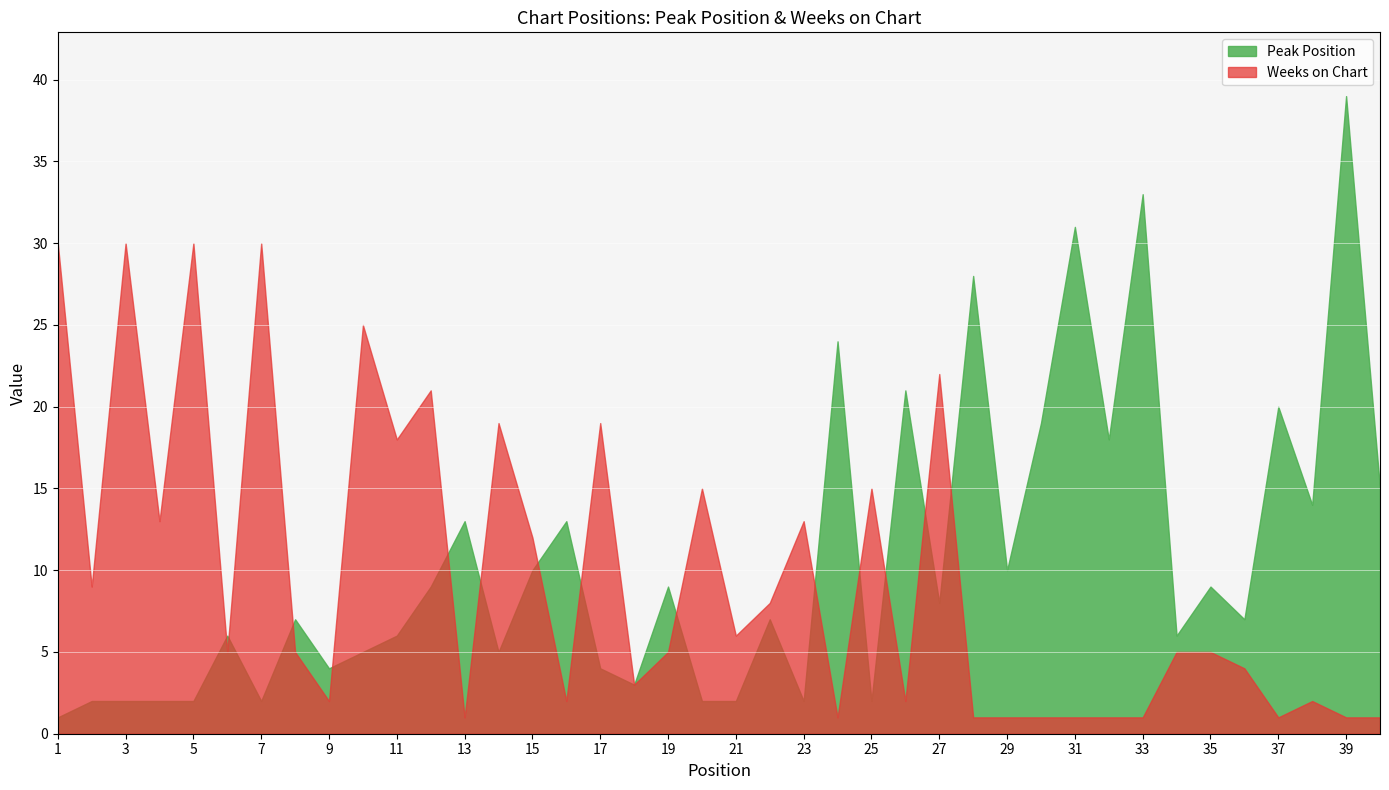

Is it true that Weeks on Chart equals 3 at 35?

False